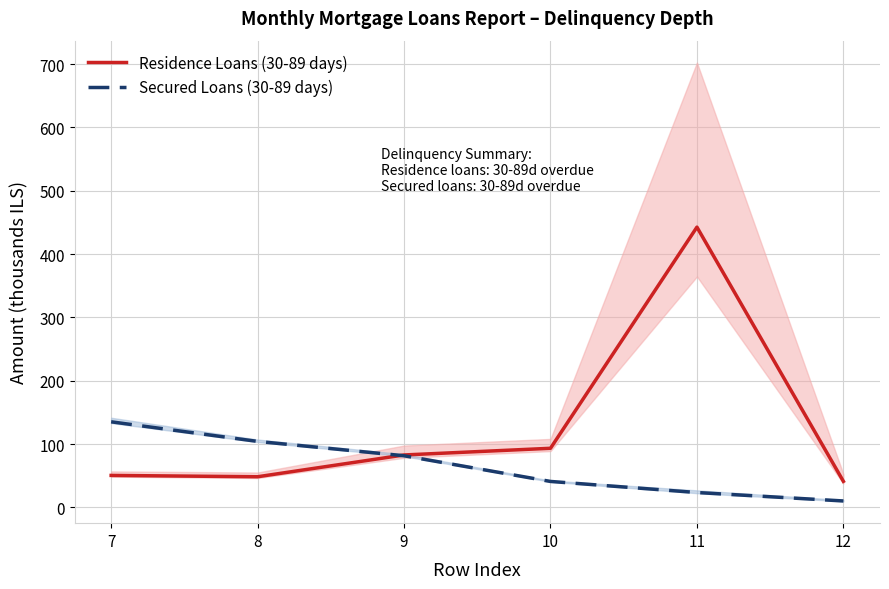

Between 10 and 12, which series saw the biggest shift?

Residence Loans (30-89 days)